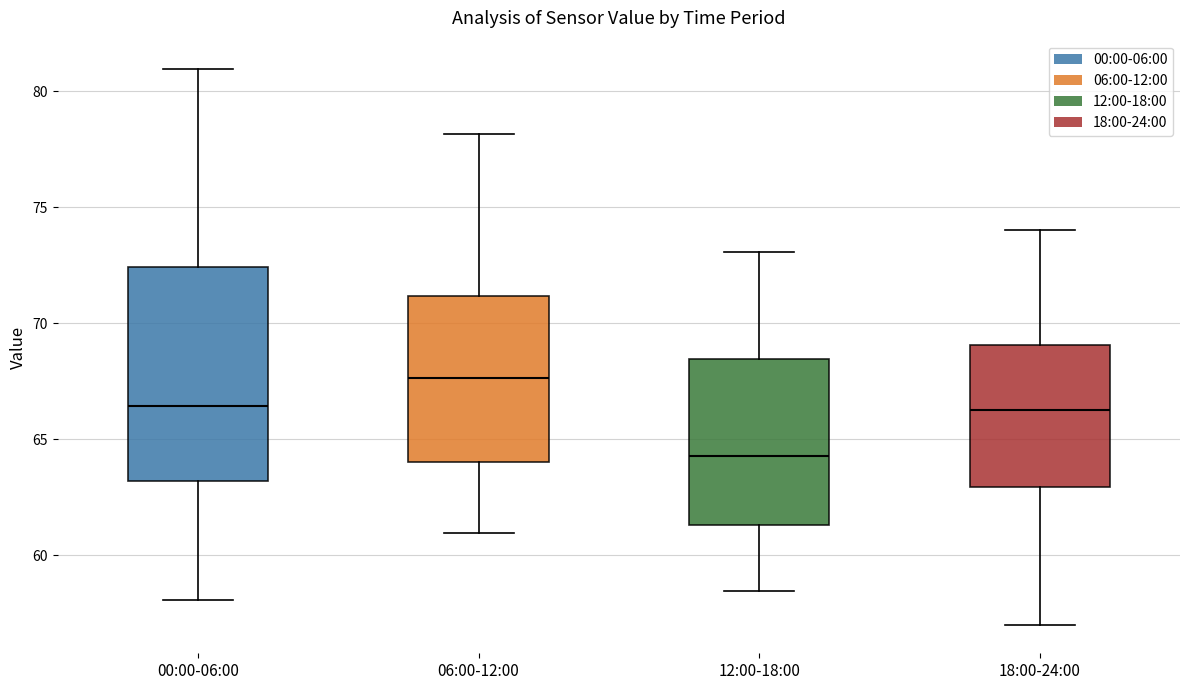

Which box is the tallest, from its lower edge to its upper edge?

00:00-06:00